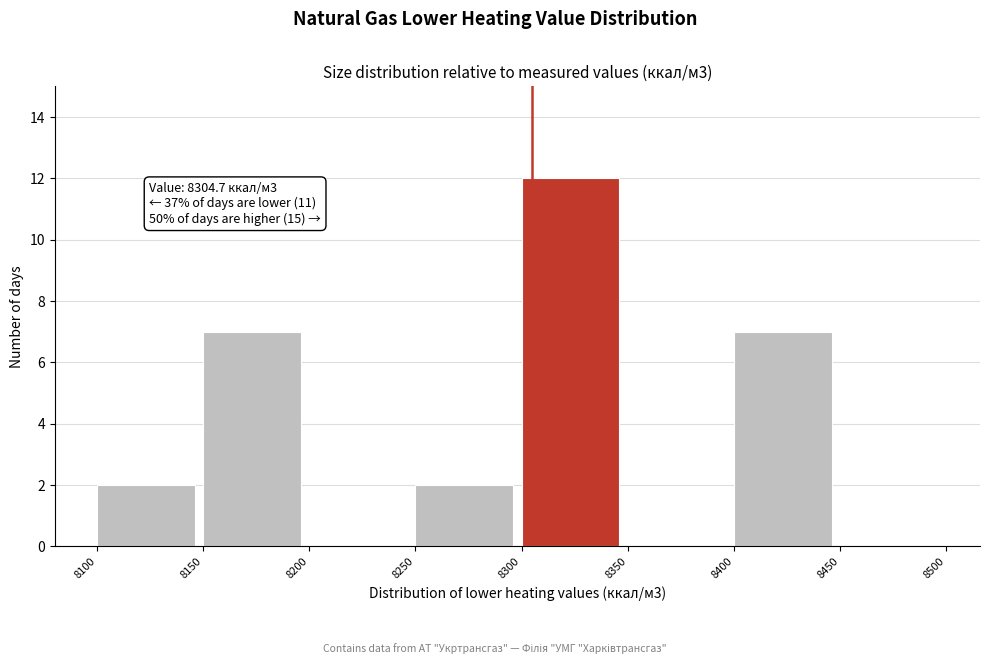

Which range on the x-axis has the tallest bar?

8300 to 8350